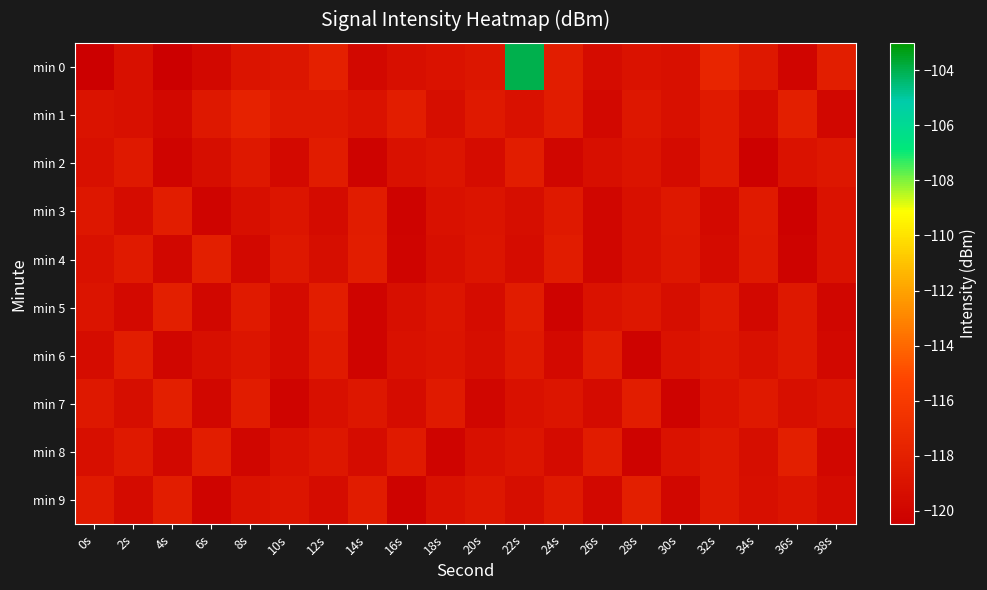

At which category is the sum across all series the highest?

22s